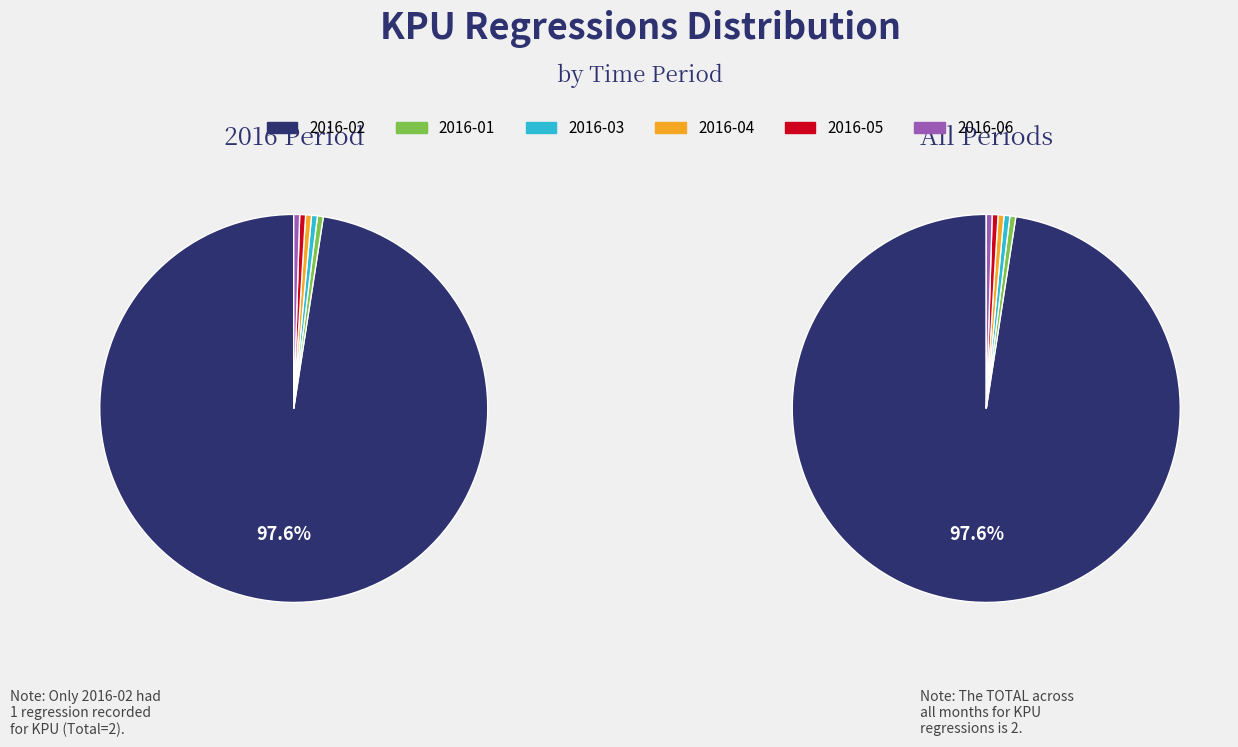

How many segments does this pie chart have?

12